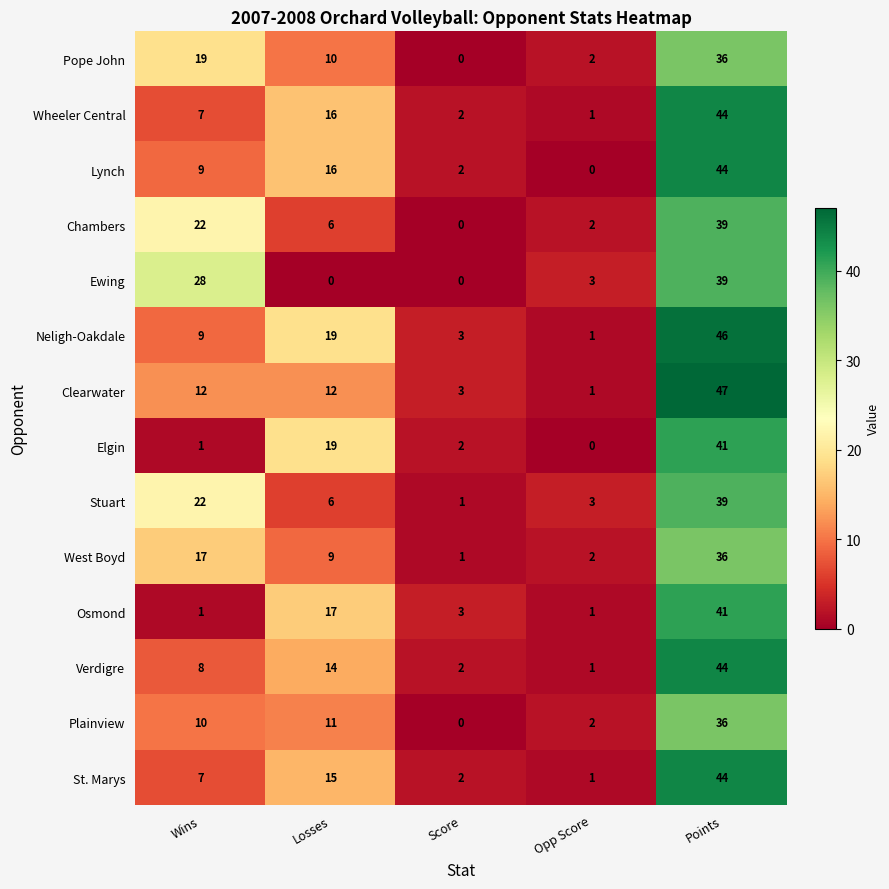

What is the difference between the maximum and minimum values in the Ewing series?

39